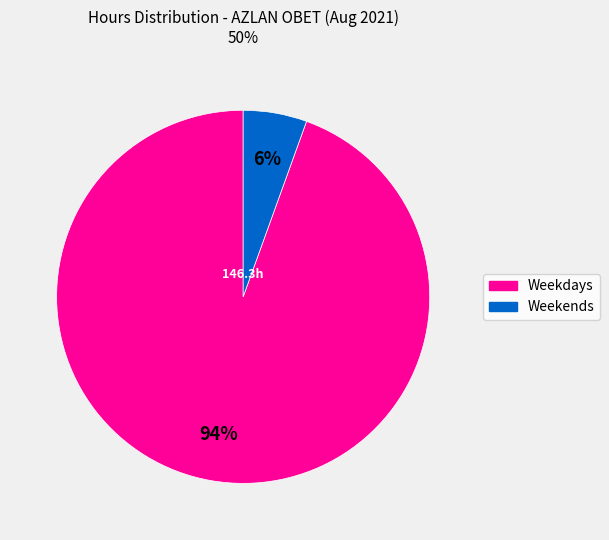

To the nearest percent, what is the average slice percentage?

50%